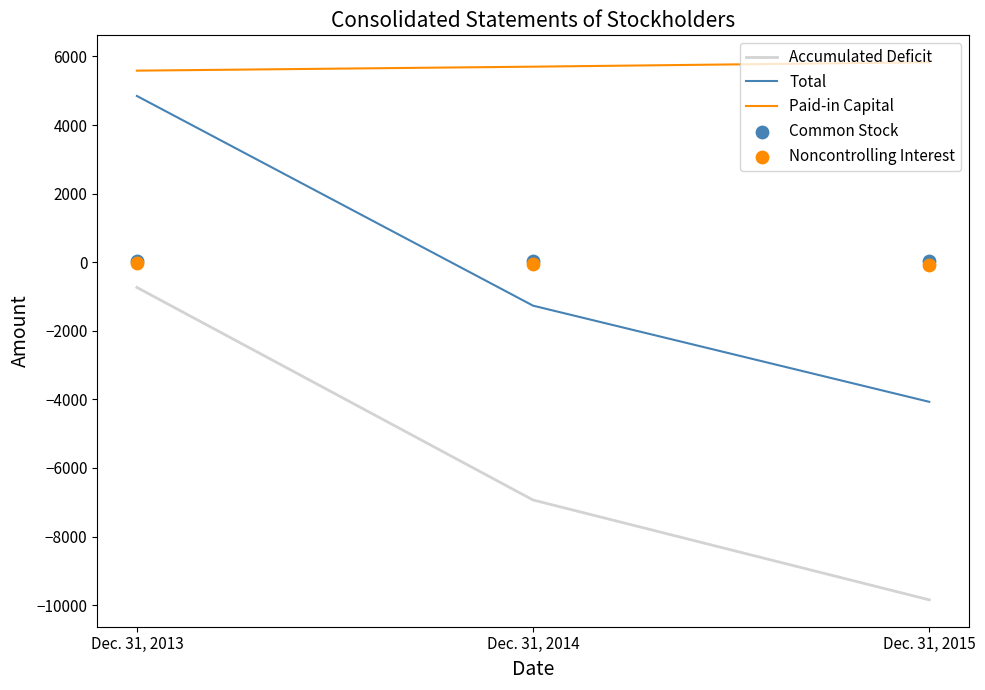

Which series reaches the maximum Y coordinate?

Paid-in Capital